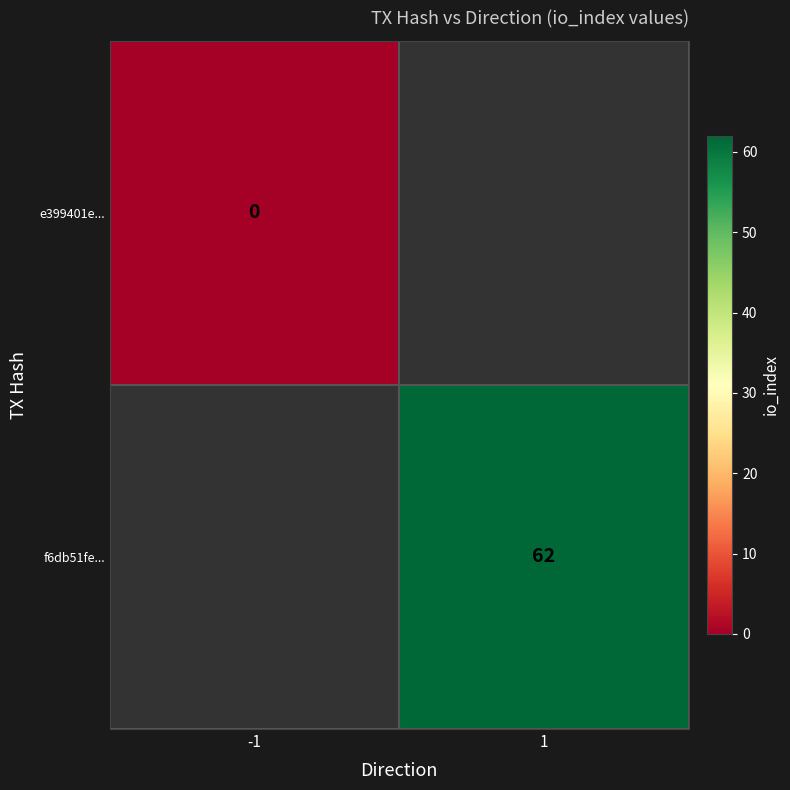

True or false: f6db51fe... has a value of 62 at 1.

True